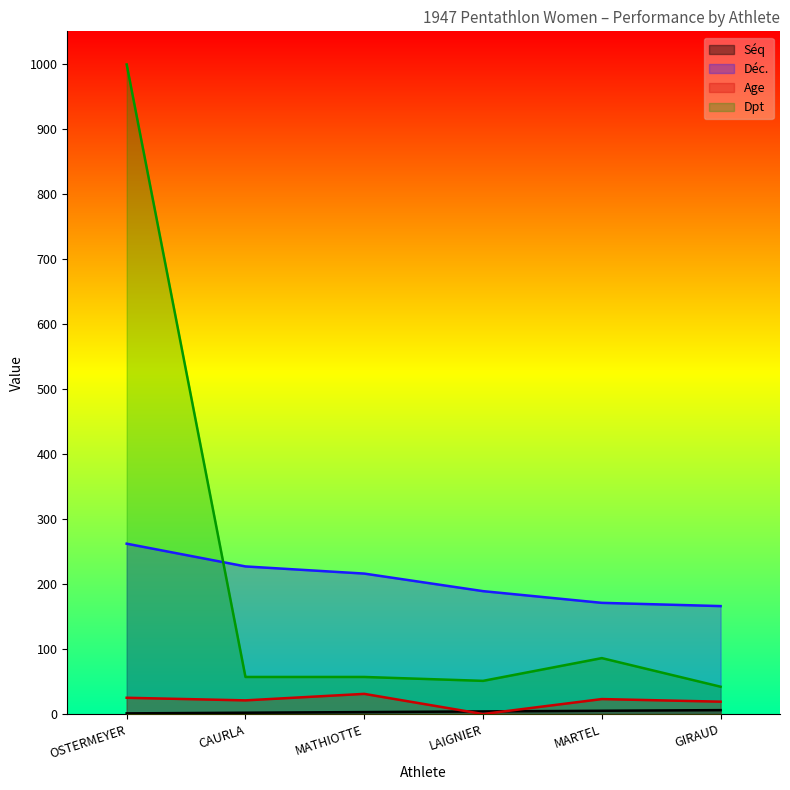

Rank the series at GIRAUD from highest to lowest value.

Déc., Dpt, Age, Séq